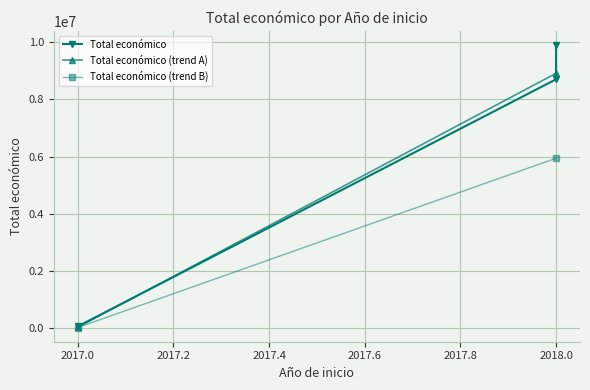

What is the change in value from 2017 to 2018?

+8644186